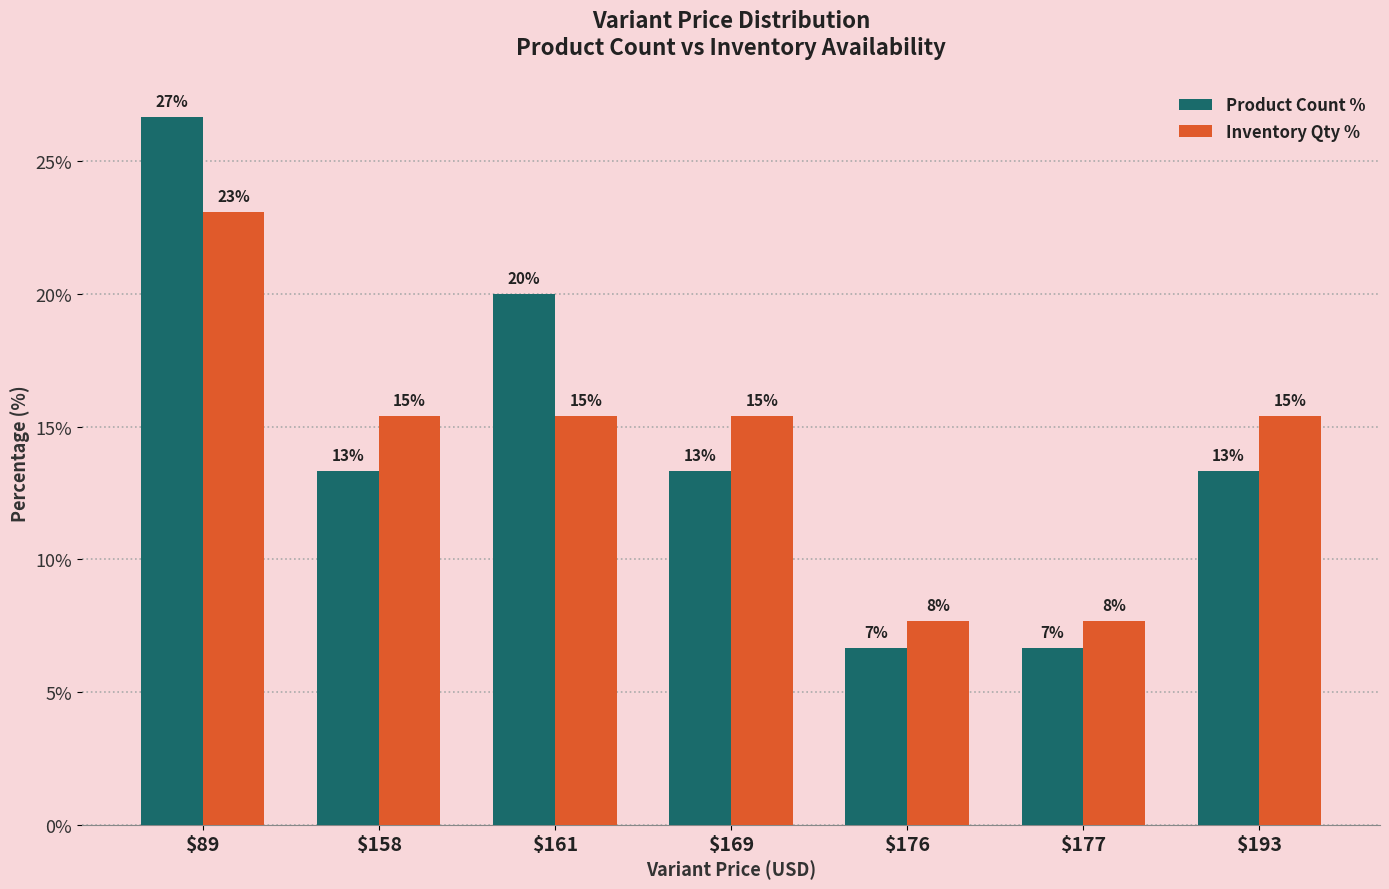

What is the sum of the Inventory Qty % values at $176 and $177?

15.4